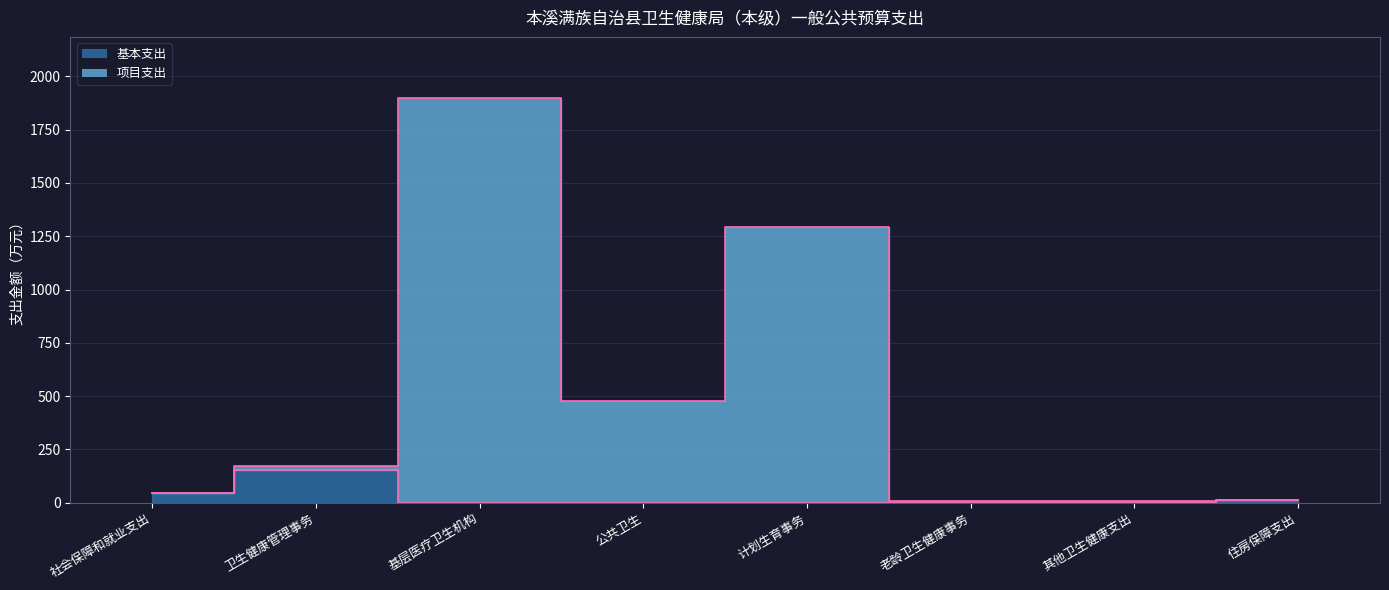

How many lines are shown in the chart?

2